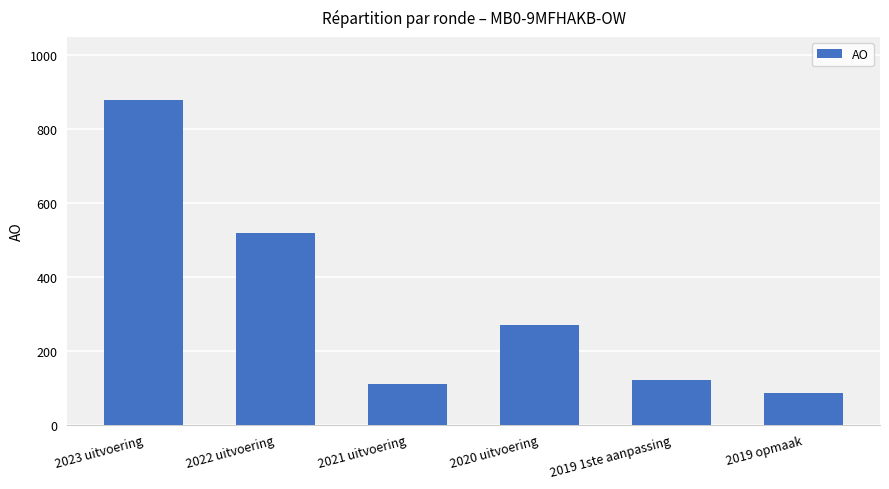

How many data points are less than 269?

3